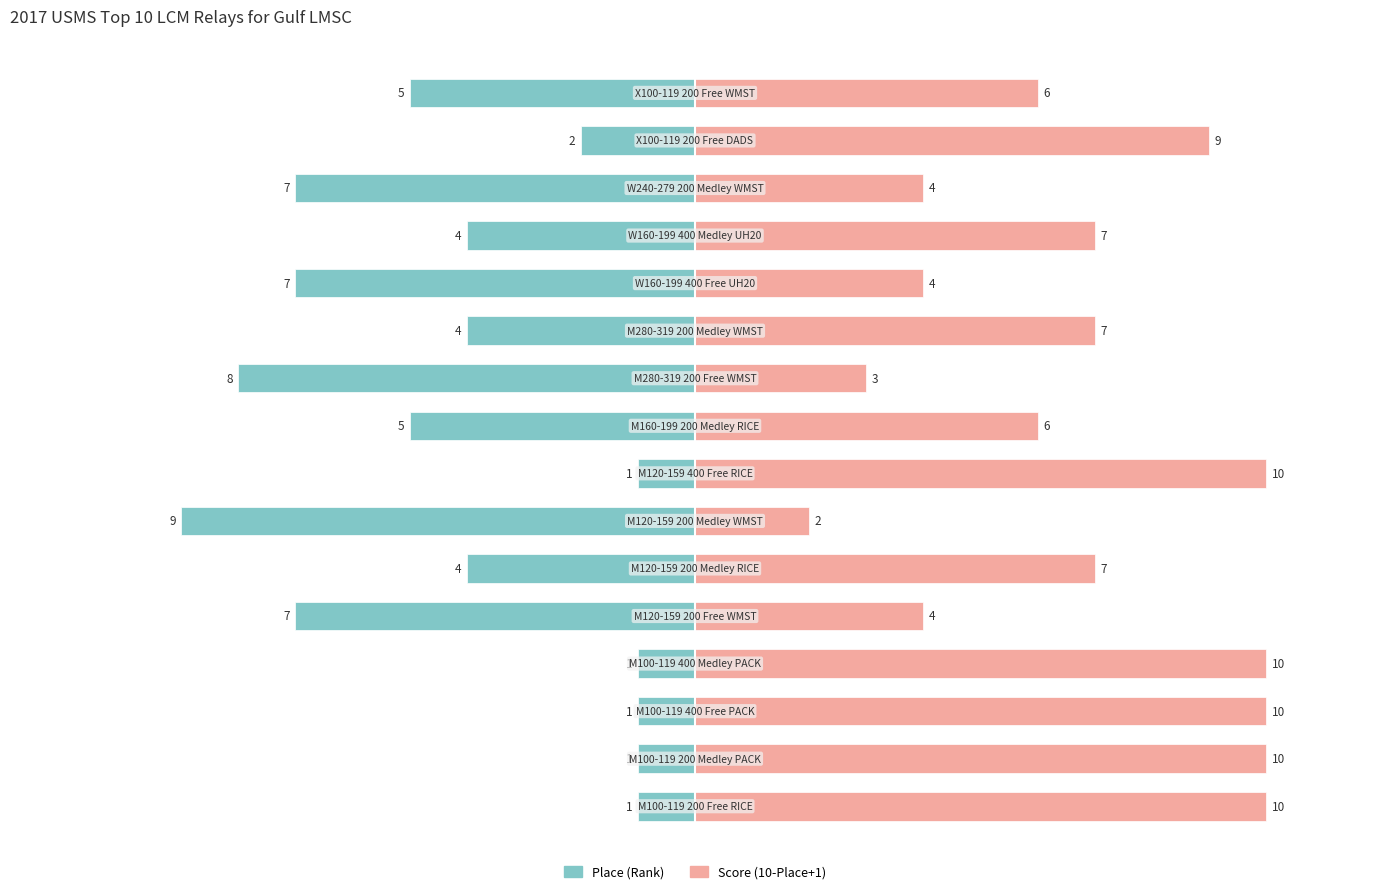

Rank the series at 7 from highest to lowest value.

Score (10-Place+1), Place (Rank)